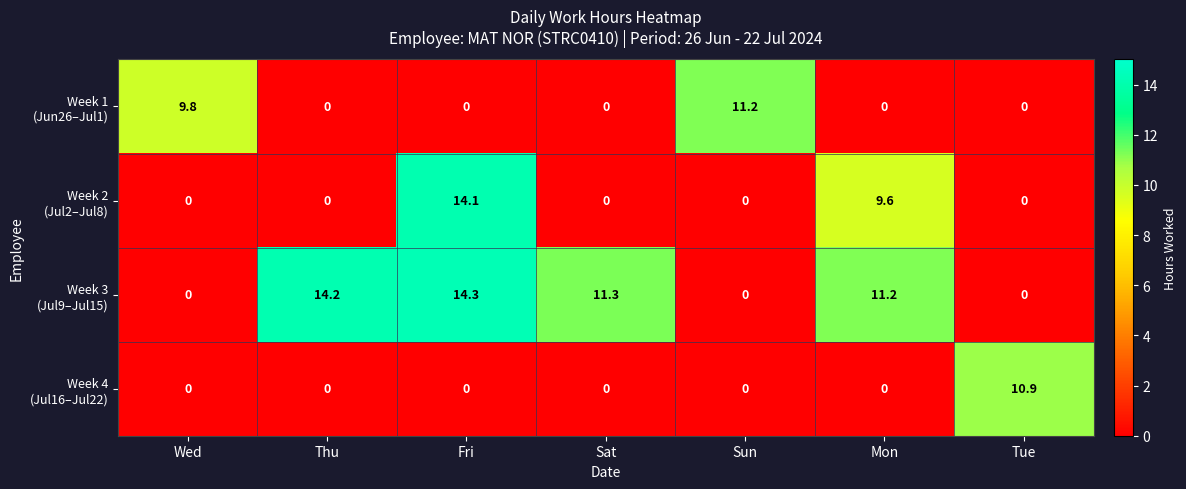

Which label corresponds to the largest value in the chart?

Fri